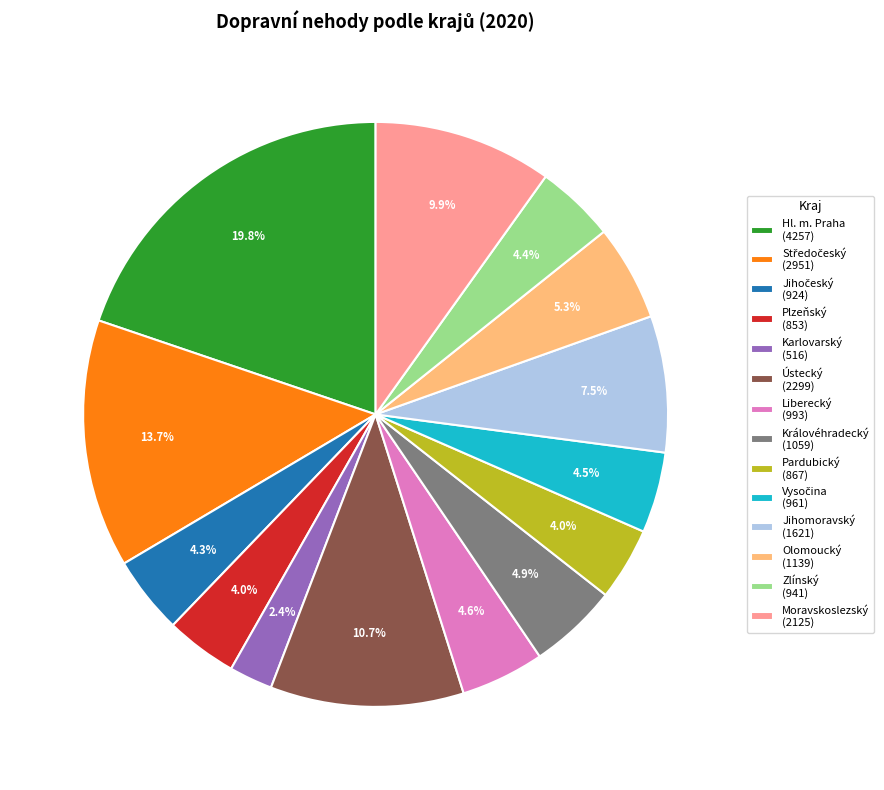

What percentage is the Hl. m. Praha slice, to the nearest percent?

20%